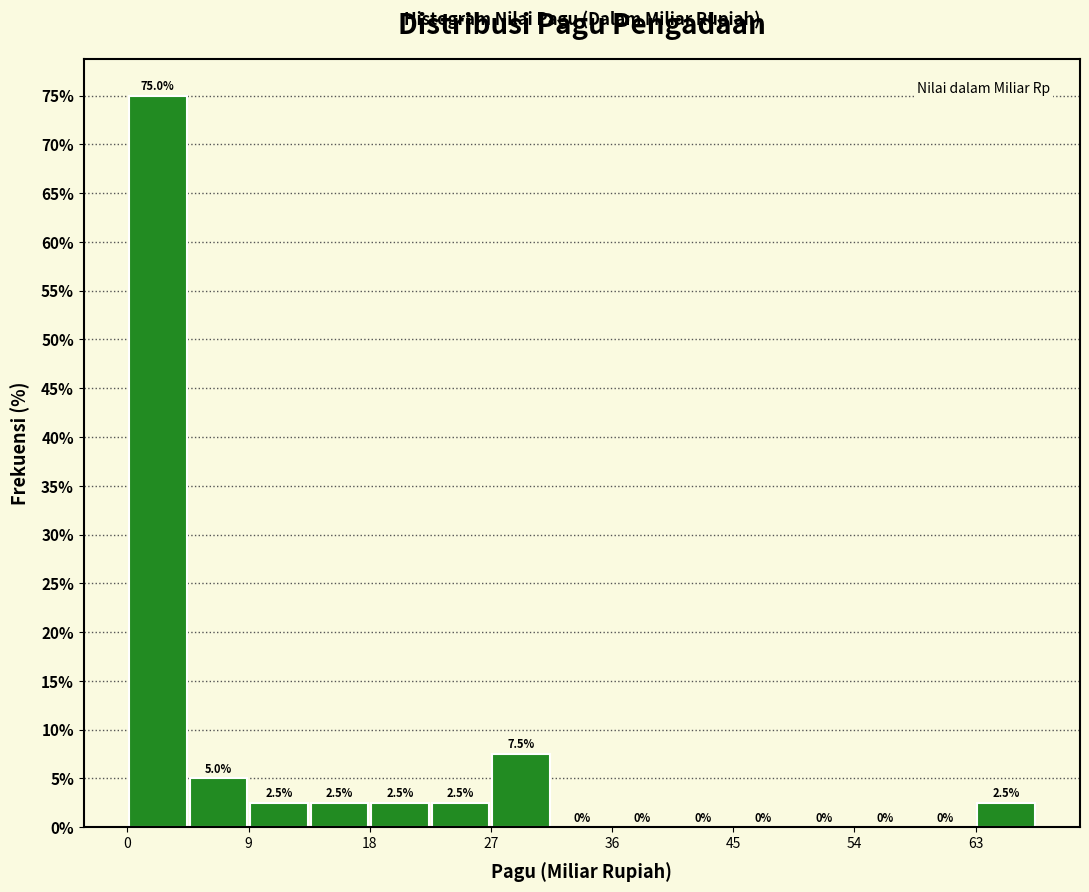

Which range on the x-axis has the tallest bar?

0 to 5